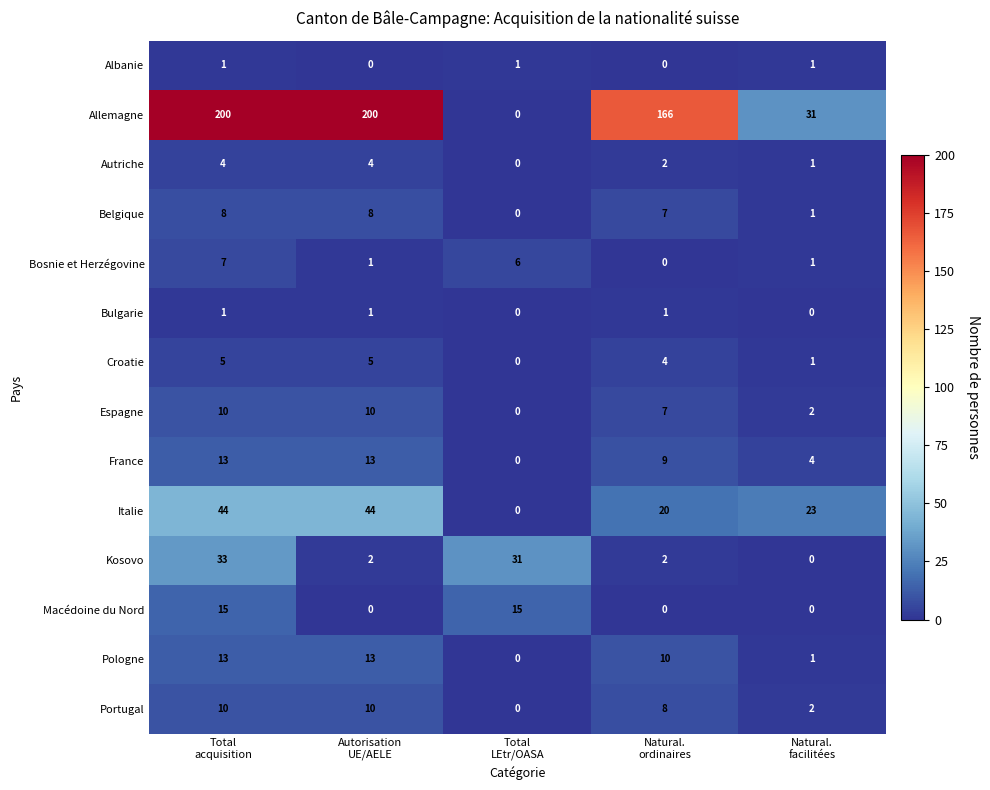

What is the average value of the France series?

8